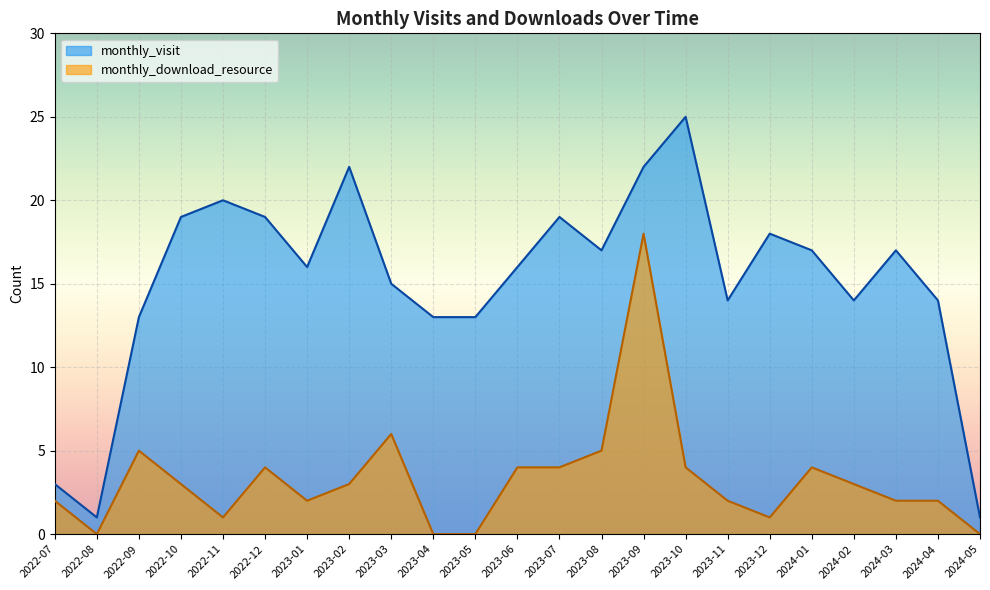

Where is the first local maximum for monthly_download_resource?

2022-09